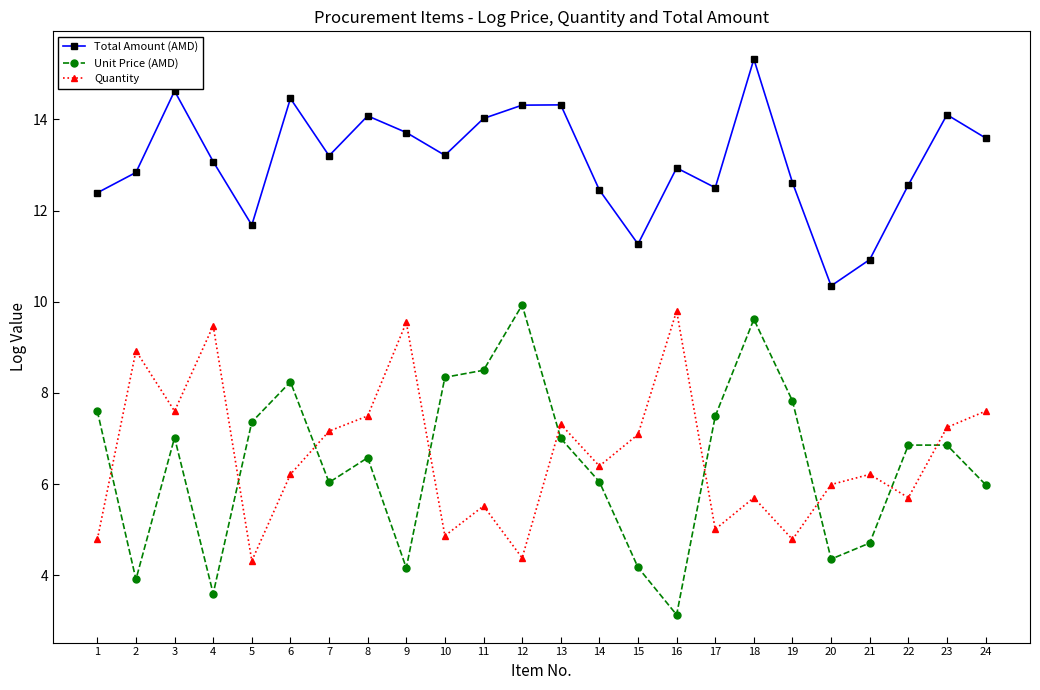

What is the minimum value shown in the chart?

3.1